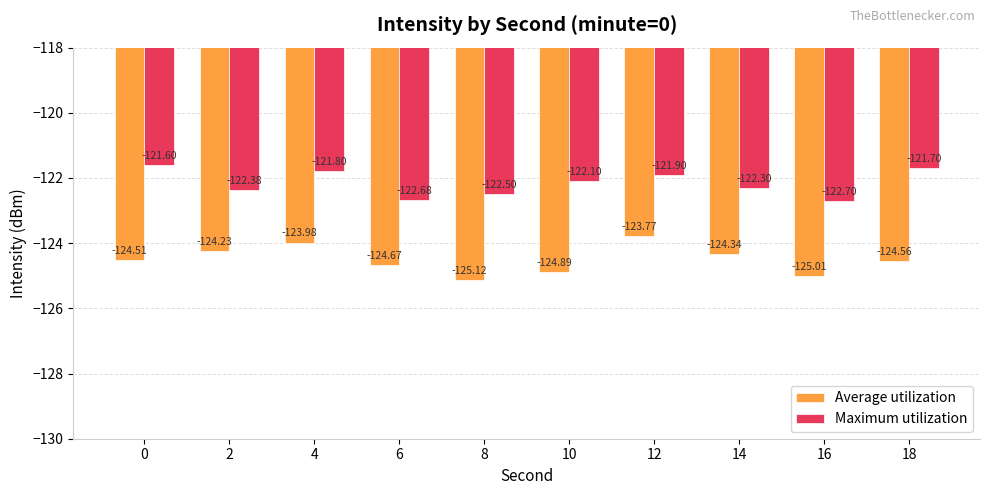

Rank the series by their average value, from highest to lowest.

Maximum utilization, Average utilization